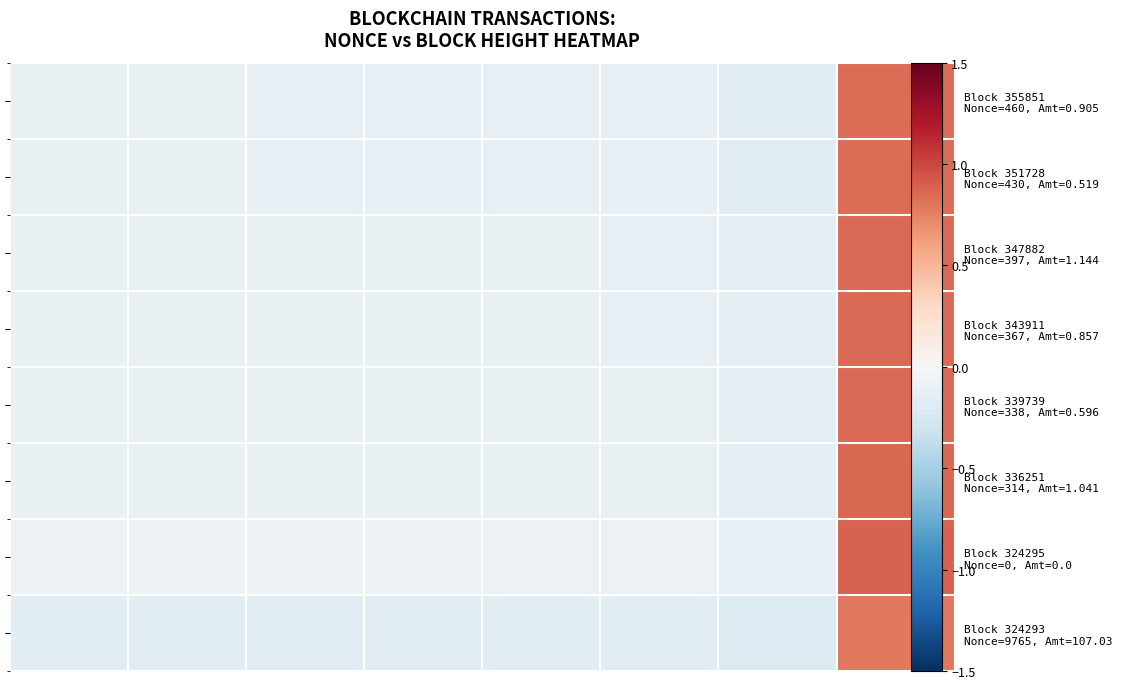

How many categories are shown in the chart?

8